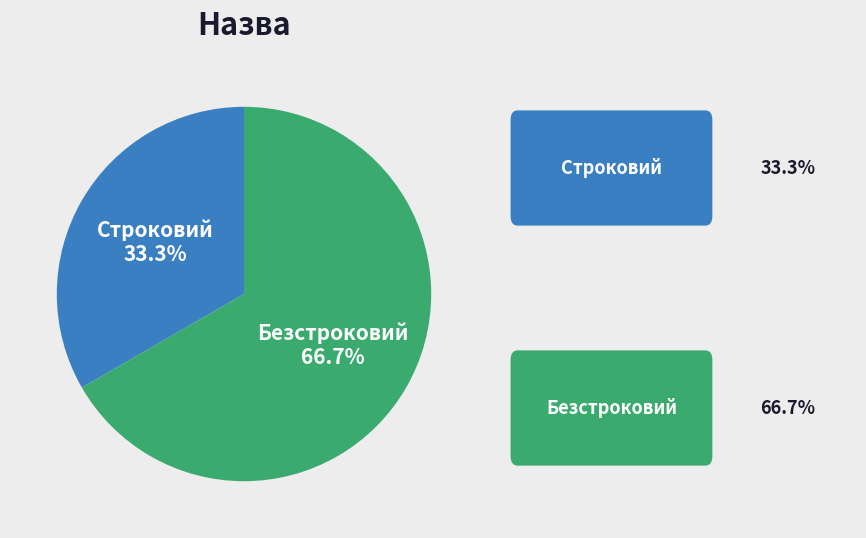

Is there a majority slice in this chart?

Yes